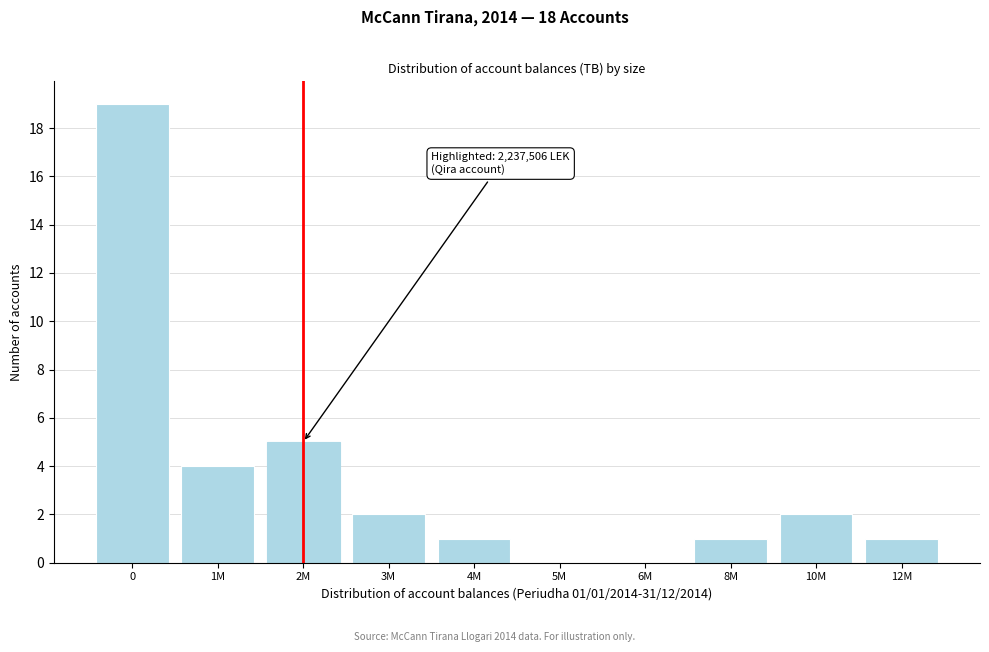

Reading left to right, transcribe all the data shown in this chart.

0=19	1M=4	2M=5	3M=2	4M=1	5M=0	6M=0	8M=1	10M=2	12M=1